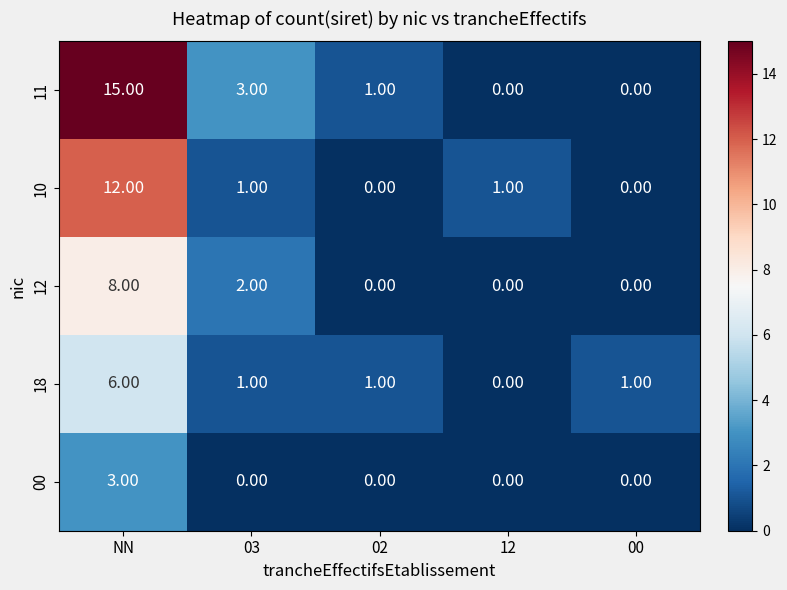

How many distinct data groups are displayed?

5